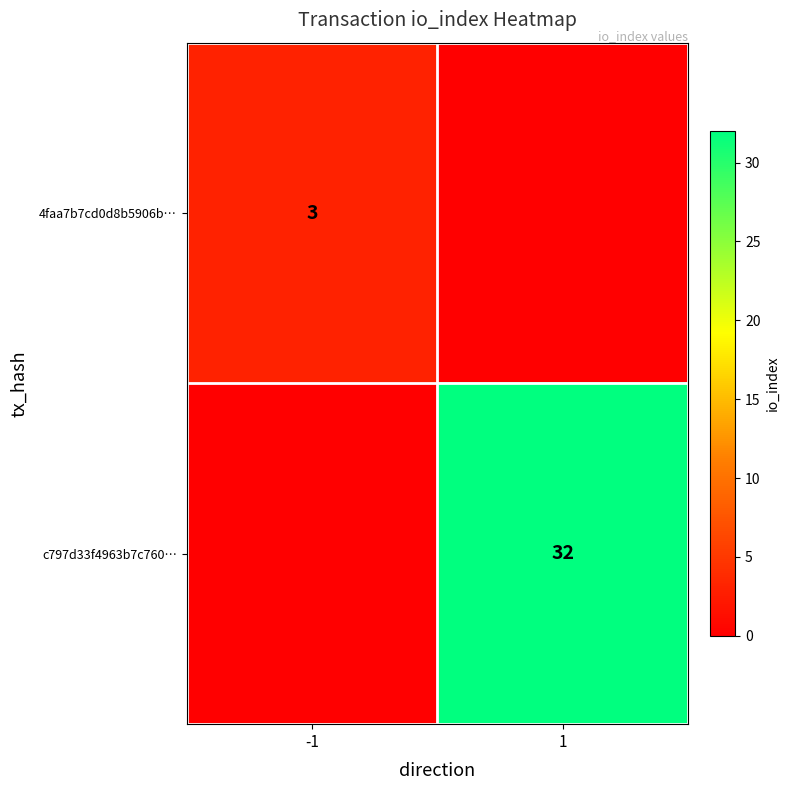

Which category has the highest value across all series?

1